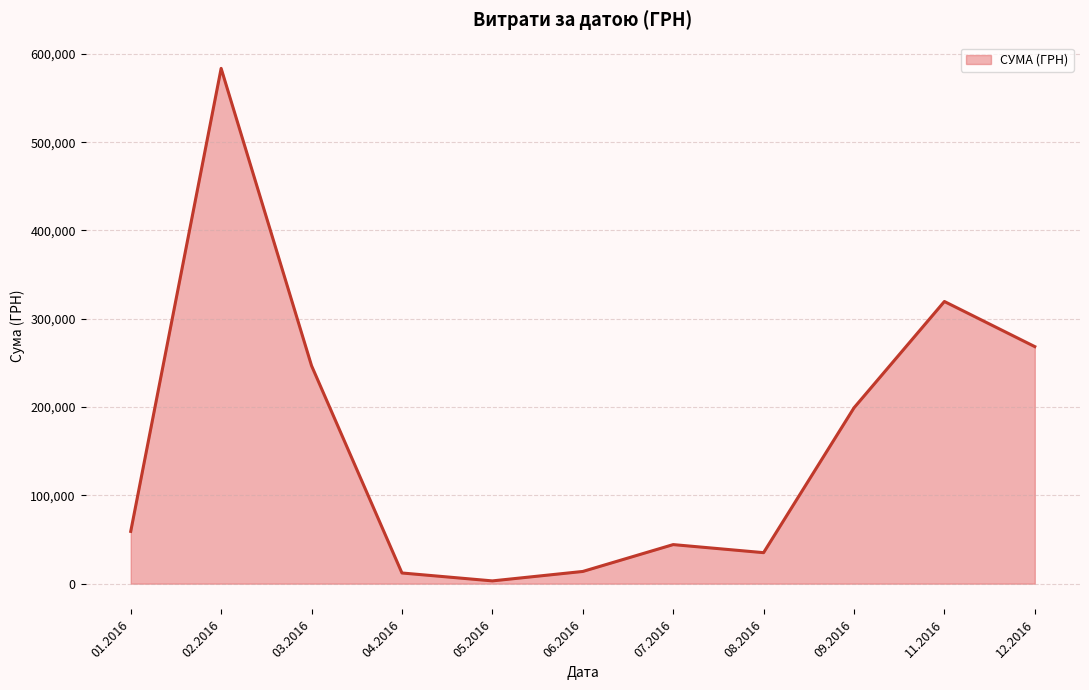

True or false: the data has more than 2 interior local peaks.

True